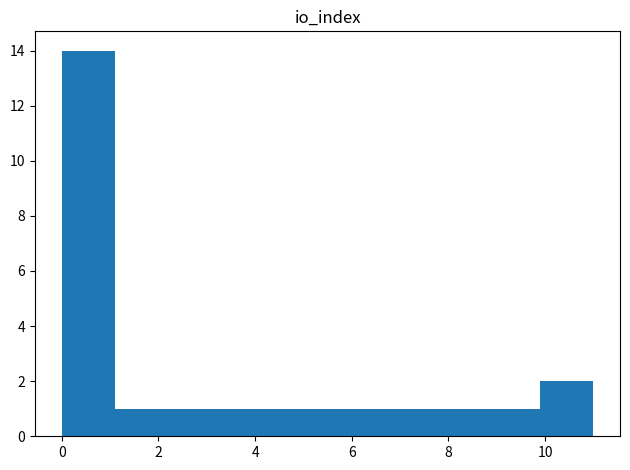

Reading left to right, list every bar in this chart as the range it spans on the x-axis followed by its height. Neither the bar edges nor the heights are printed on the chart, so give them approximately, as read against the axes.

0.0 to 1.1: 14
1.1 to 2.2: 1
2.2 to 3.3: 1
3.3 to 4.4: 1
4.4 to 5.5: 1
5.5 to 6.6: 1
6.6 to 7.7: 1
7.7 to 8.8: 1
8.8 to 9.9: 1
9.9 to 11.0: 2